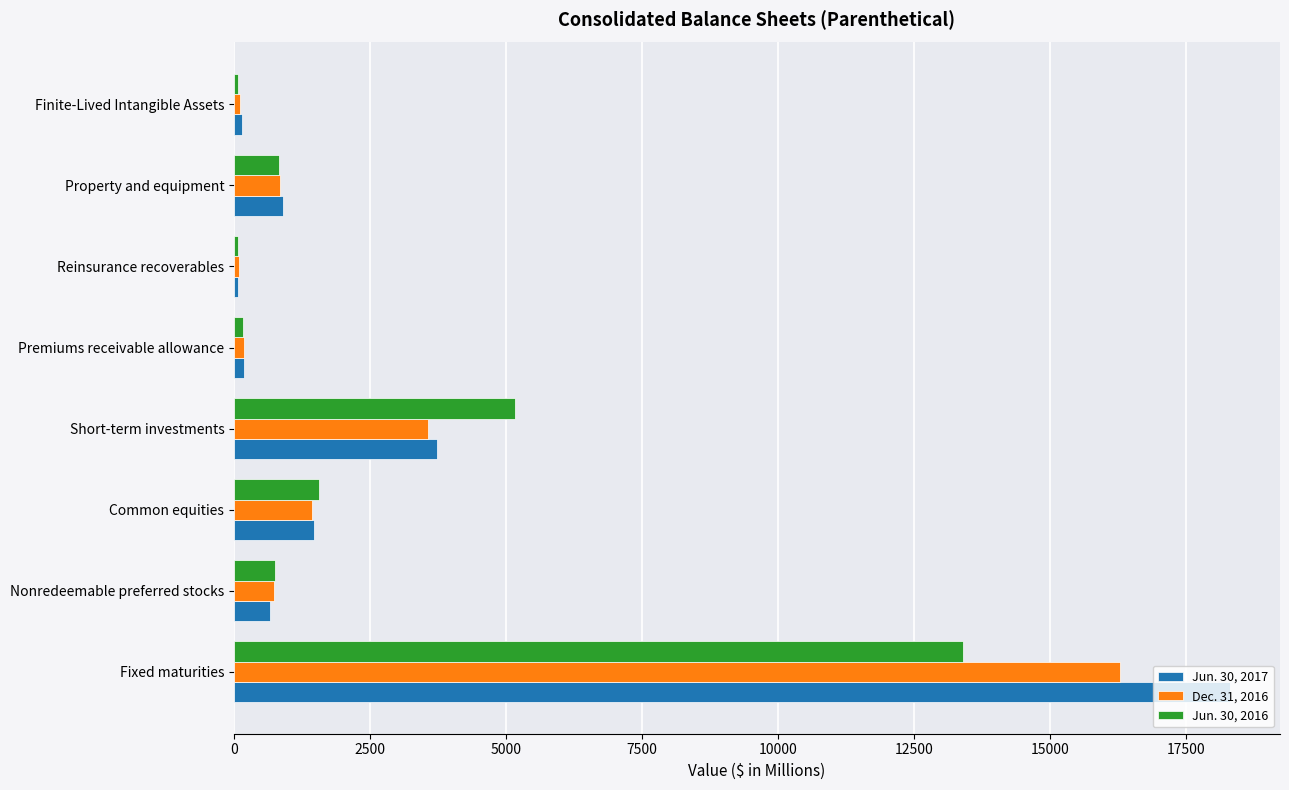

The value of Dec. 31, 2016 at Fixed maturities is 24321.5. True or false?

False